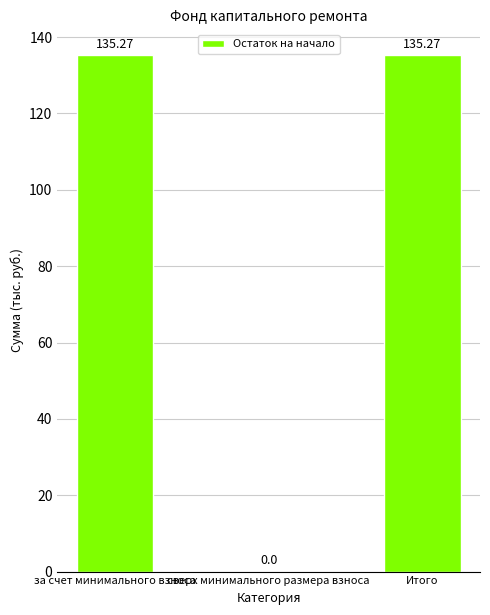

What is the sum of the values at Итого and за счет минимального взноса?

270.5